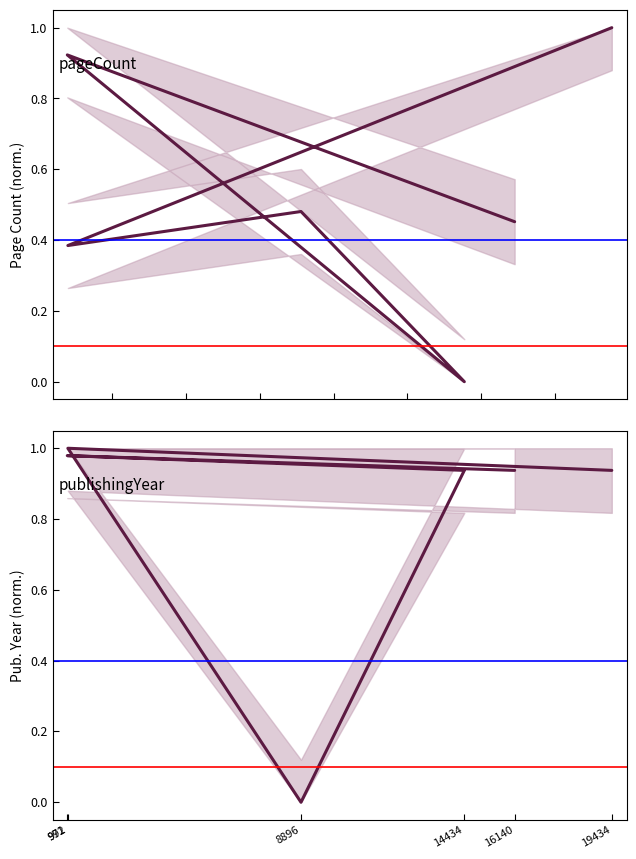

Reading right to left, extract all data points from this chart.

pageCount: 19434=1.0	991=0.4	8896=0.5	14434=0.0	972=0.9	16140=0.5
publishingYear: 19434=0.9	991=1.0	8896=0.0	14434=0.9	972=1.0	16140=0.9